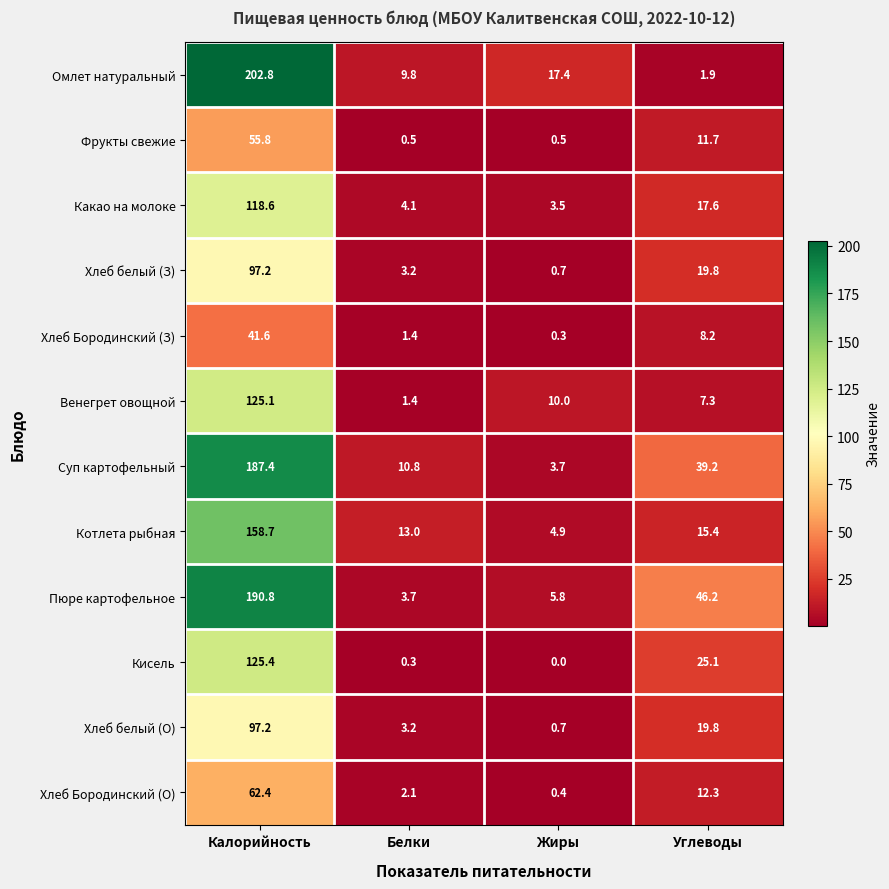

Is it true that Фрукты свежие equals 100.4 at Калорийность?

False